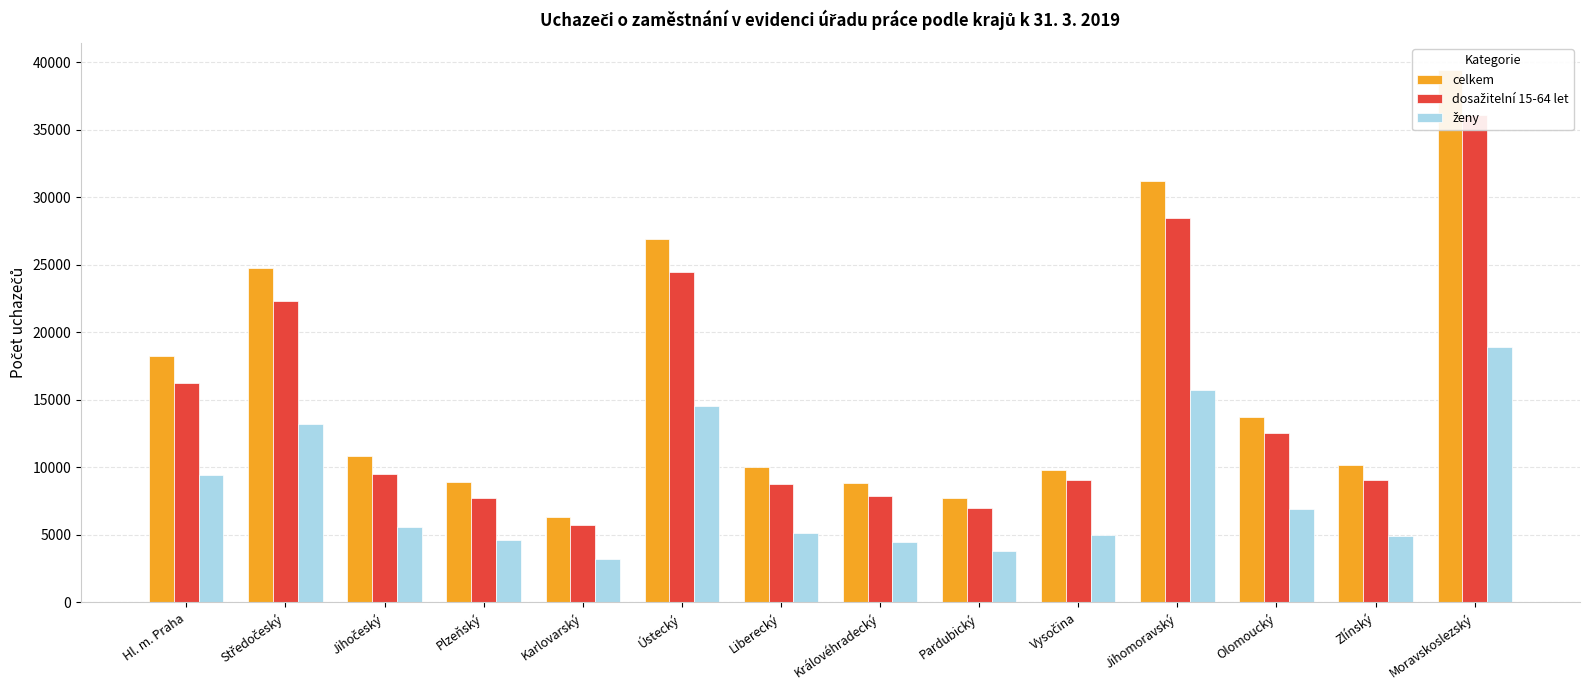

What position from the right is Zlínský?

2